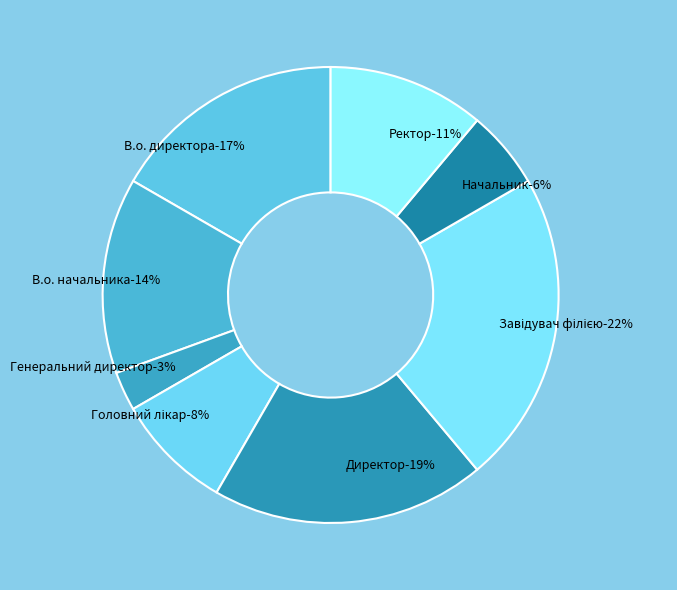

Which category has the biggest portion of the pie?

Завідувач філією